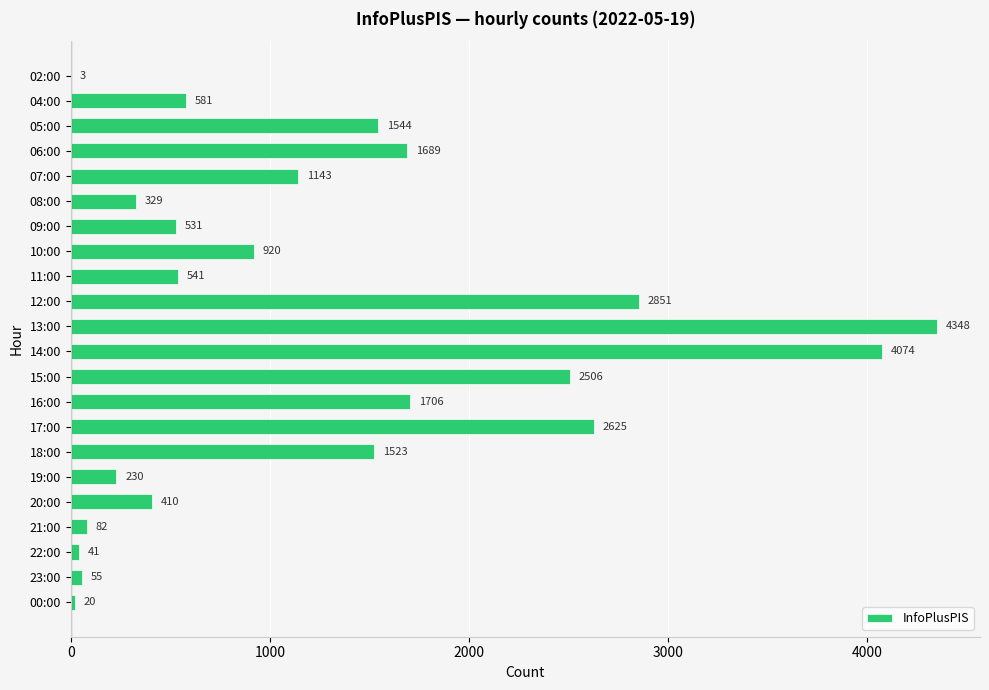

What is the change in value from 10:00 to 15:00?

+1586